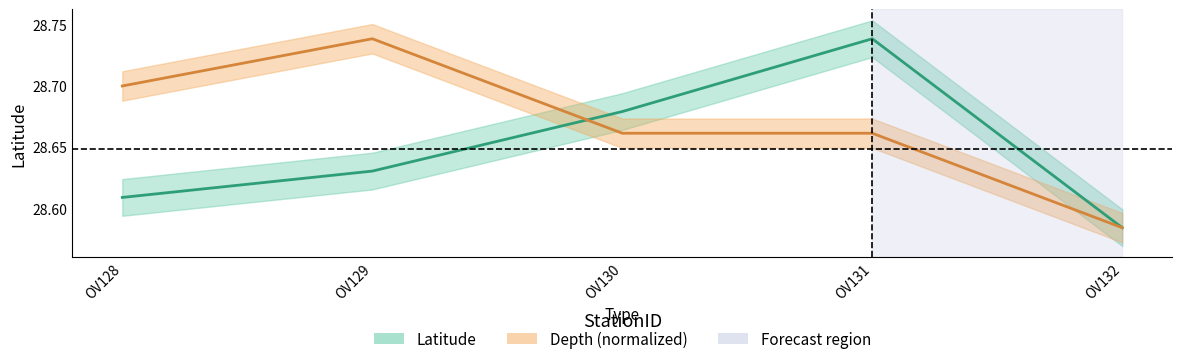

At which category does Depth reach its first local peak?

OV129